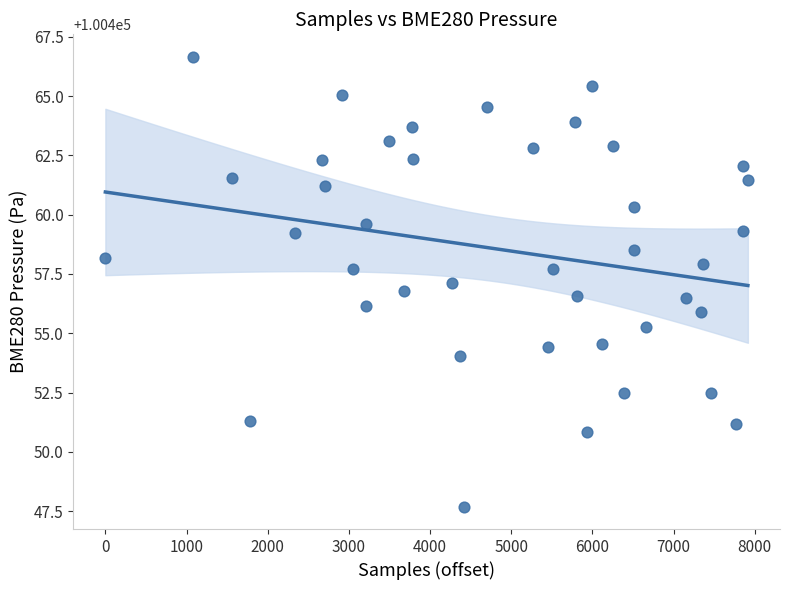

What is the range of X values (max minus min)?

7915.0